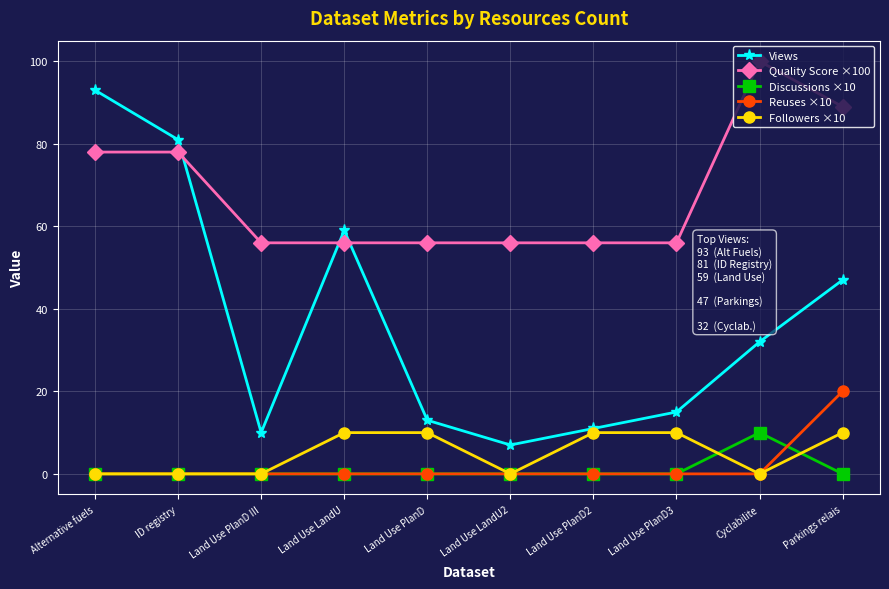

What is the difference between the second highest and minimum values in the Quality Score ×100 series?

33.0